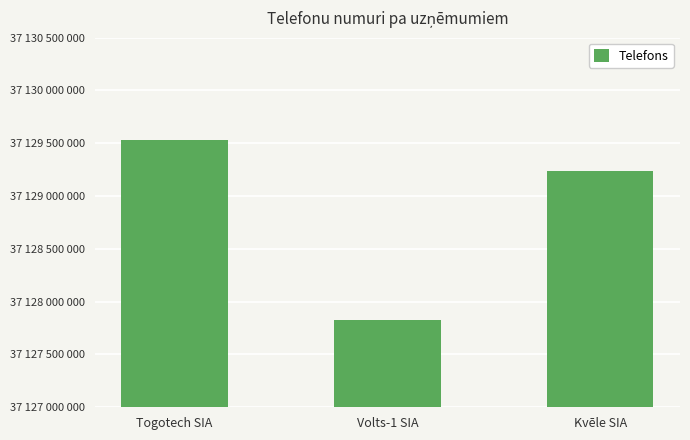

What is the sum of all values?

111386599120